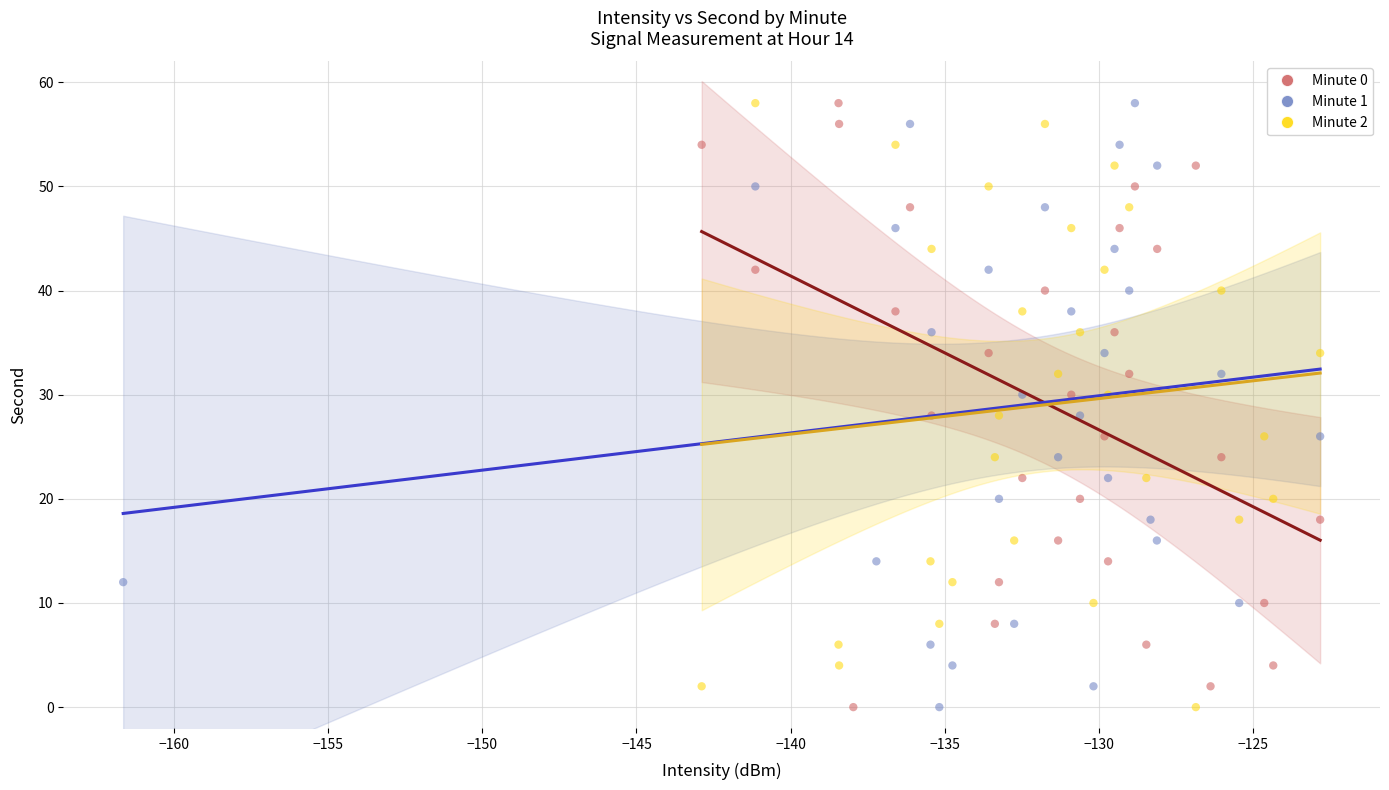

What are all the series names shown in the legend?

Minute 0, Minute 1, Minute 2